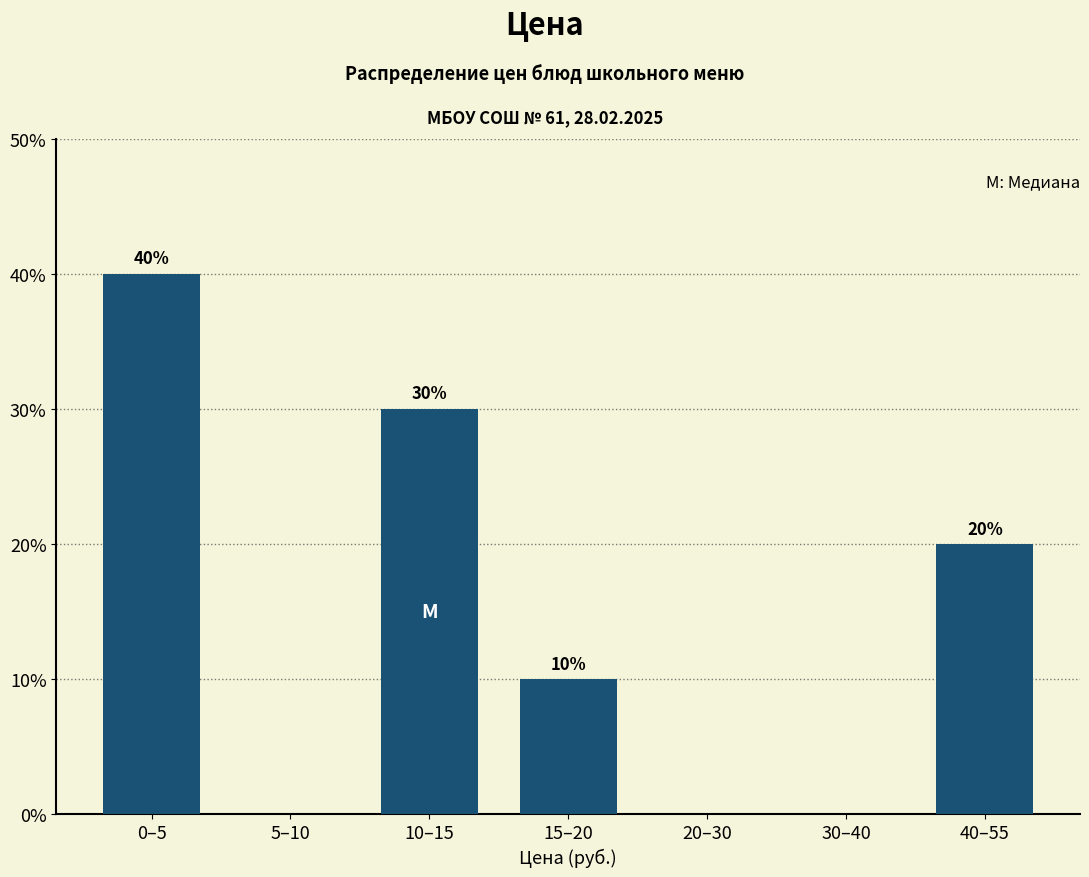

Reading left to right, extract all data points from this chart.

0–5=40	5–10=0	10–15=30	15–20=10	20–30=0	30–40=0	40–55=20